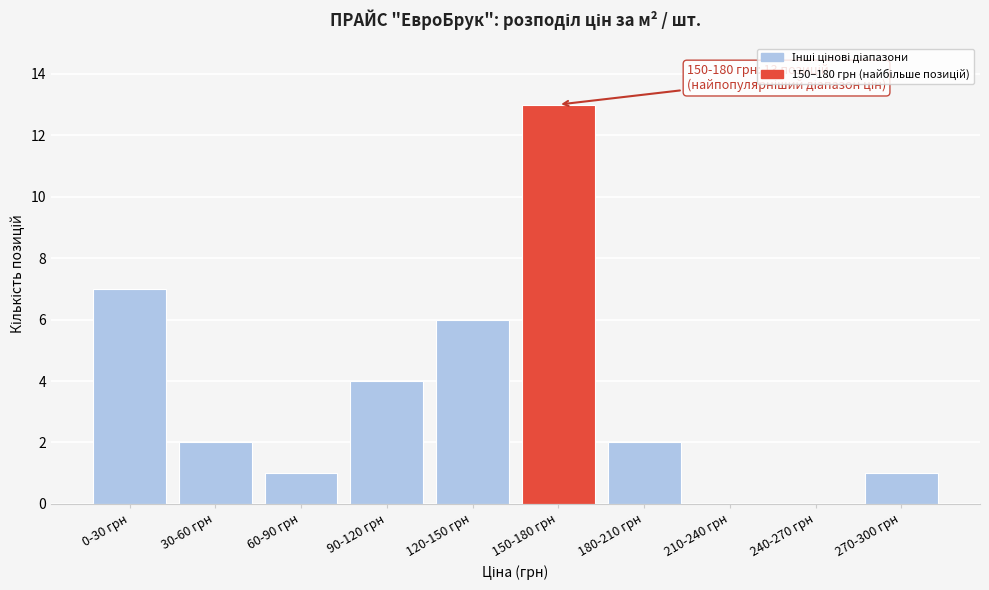

Reading left to right, transcribe all the data shown in this chart.

0-30 грн=7	30-60 грн=2	60-90 грн=1	90-120 грн=4	120-150 грн=6	150-180 грн=13	180-210 грн=2	210-240 грн=0	240-270 грн=0	270-300 грн=1